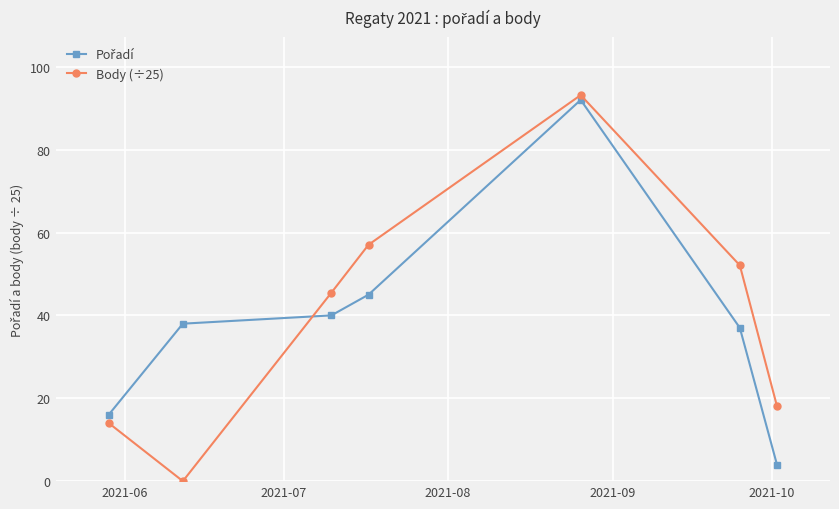

True or false: Body (÷25) has more than 2 points higher than both neighbors.

False